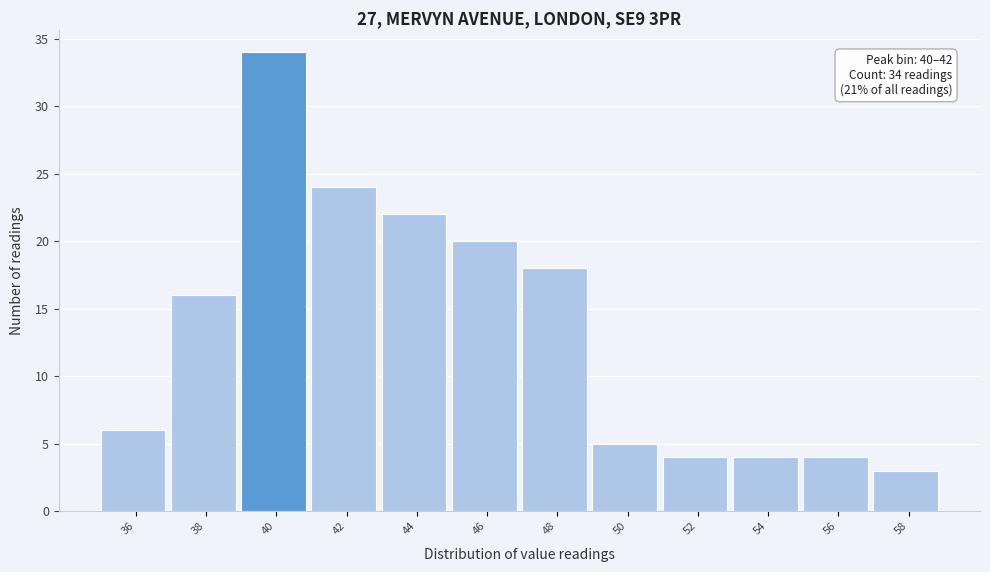

Reading left to right, extract all data points from this chart.

6	16	34	24	22	20	18	5	4	4	4	3